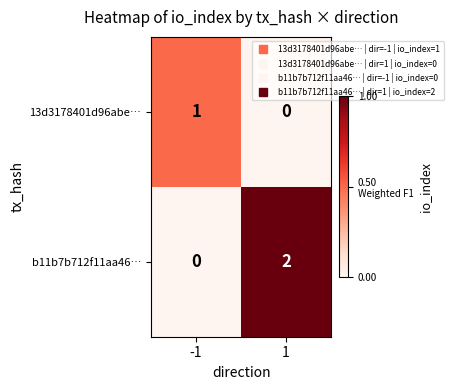

The value of b11b7b712f11aa46… at 1 is 2. True or false?

True